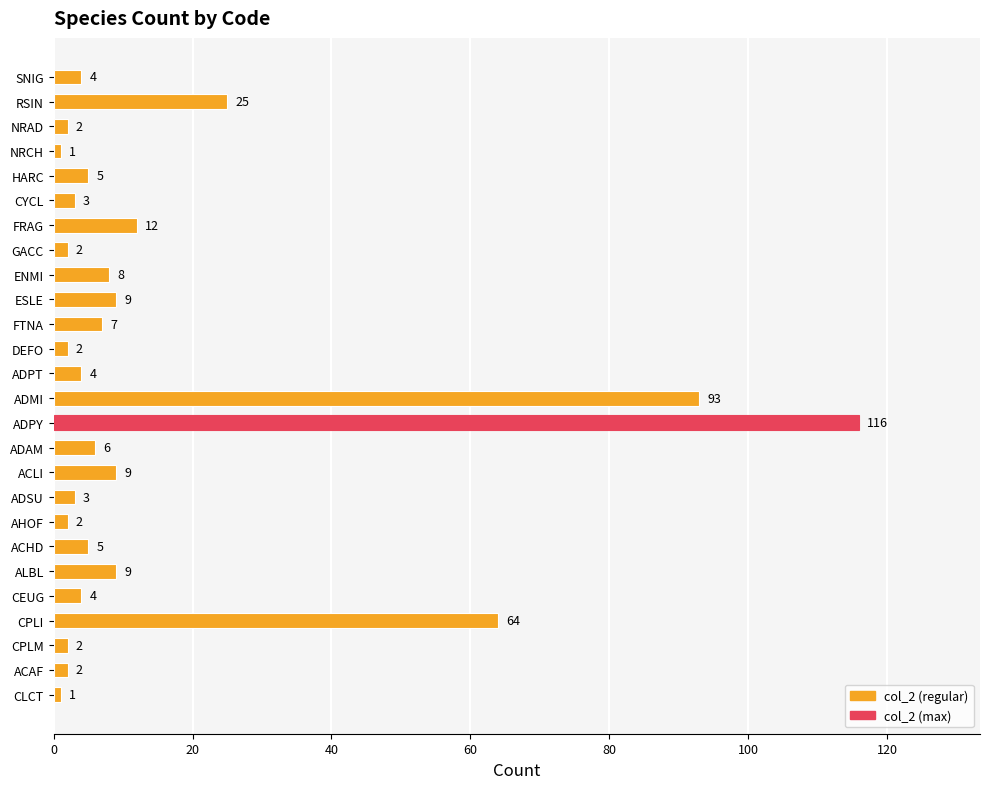

What is the difference between the maximum and minimum values?

115